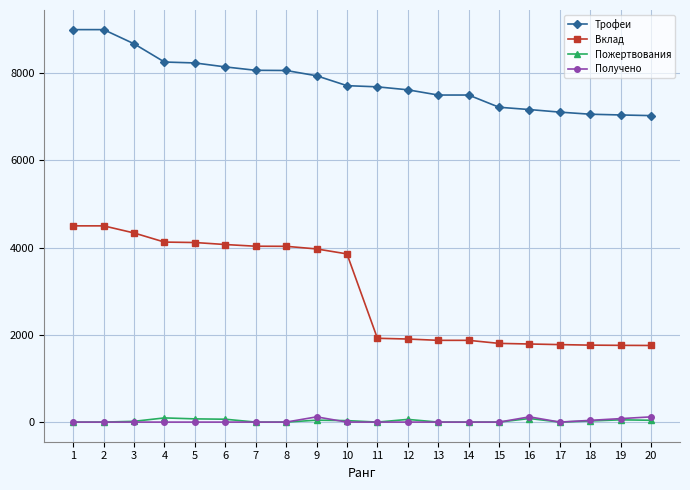

What is the greatest value displayed?

9000